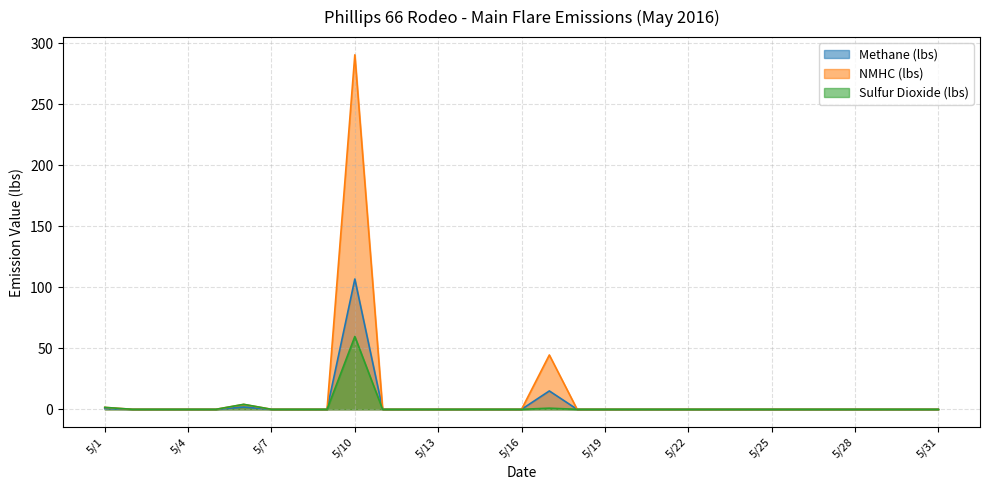

Which series has the widest spread of values?

NMHC (lbs)